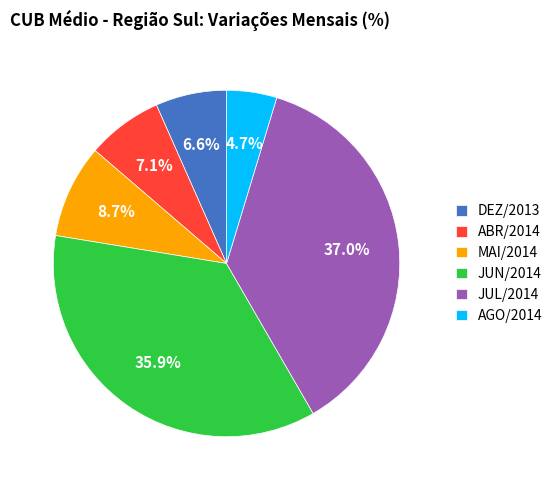

Which slice is the largest?

JUL/2014